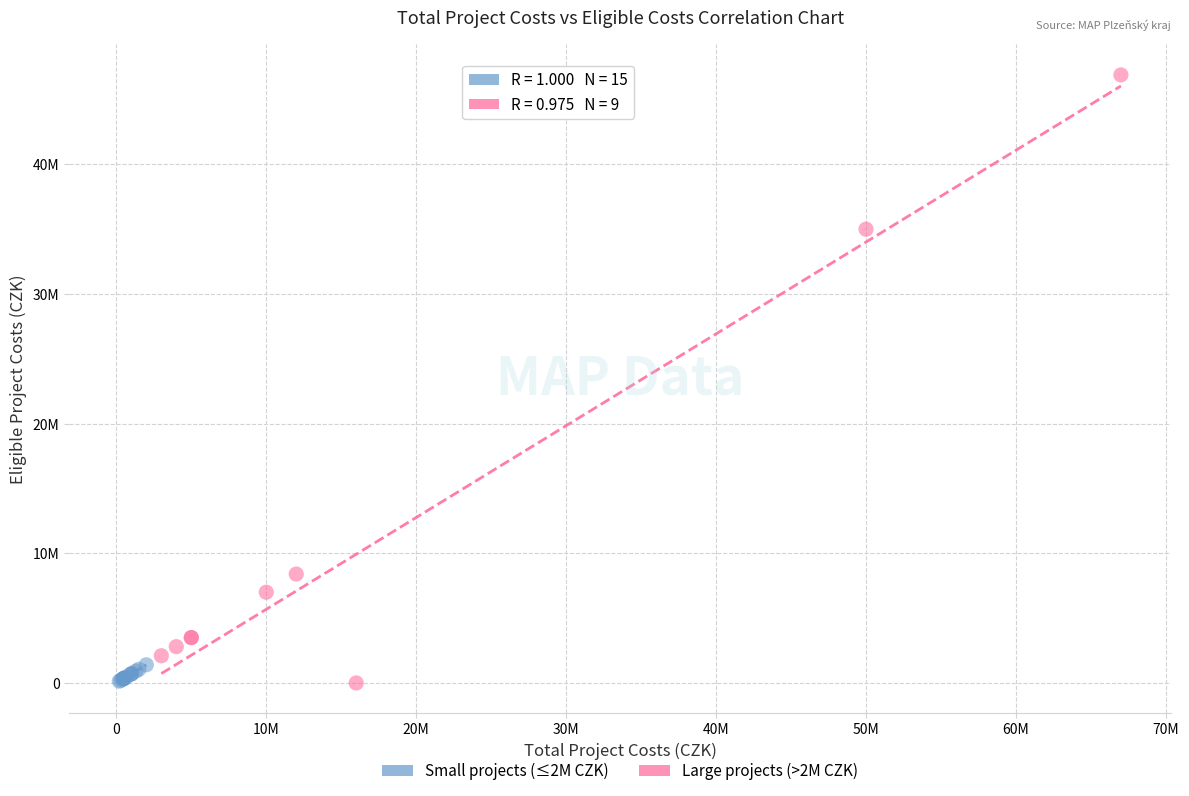

Which series has the widest spread of Y values?

Large projects (>2M CZK)